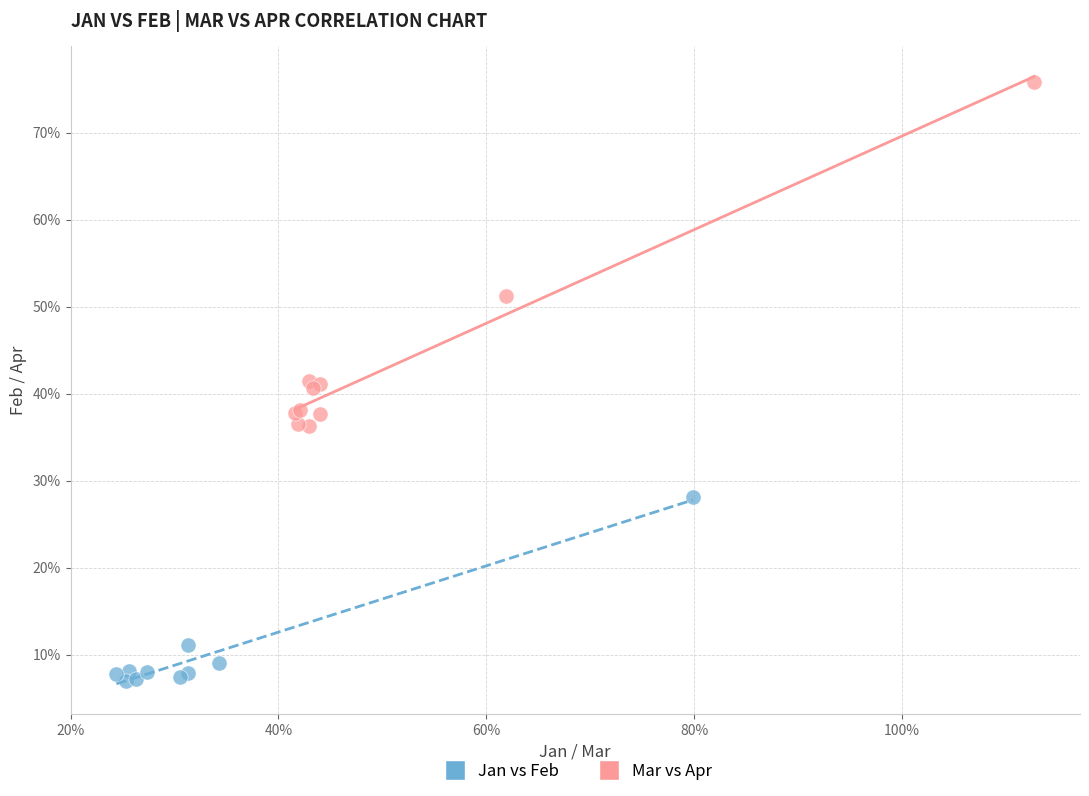

Which series has the largest Y range (max minus min)?

Mar vs Apr